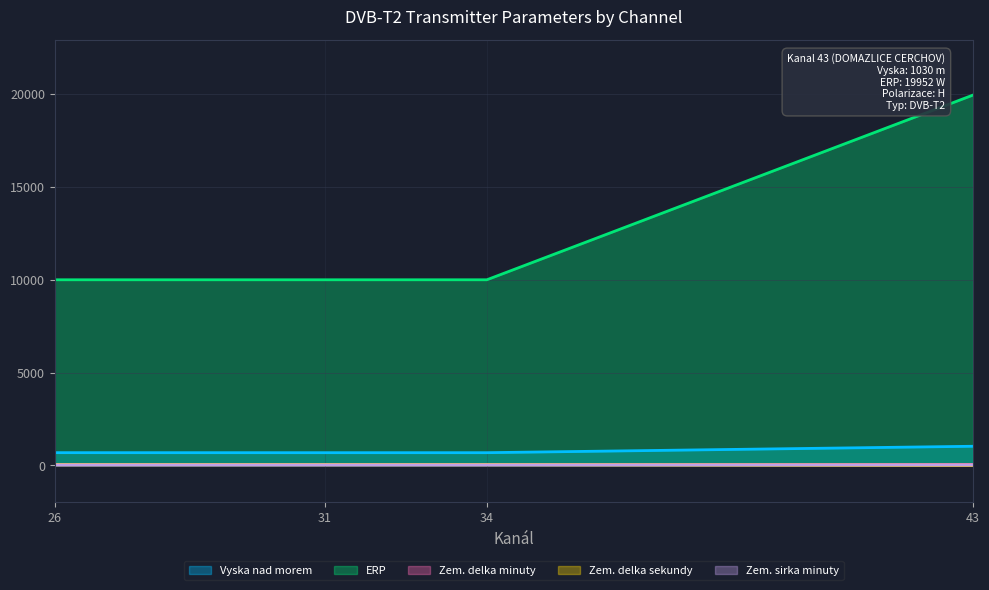

Where is Vyska nad morem nearest to the value 857?

26